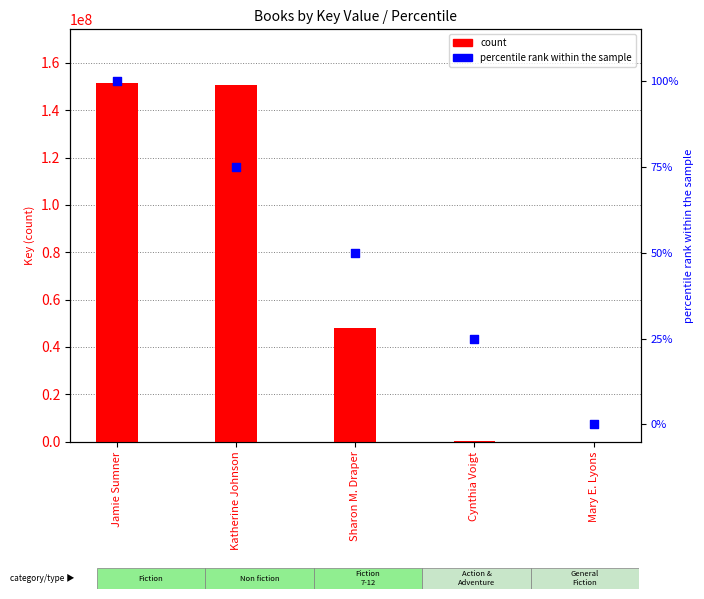

At which category is the sum across all series the highest?

Jamie Sumner